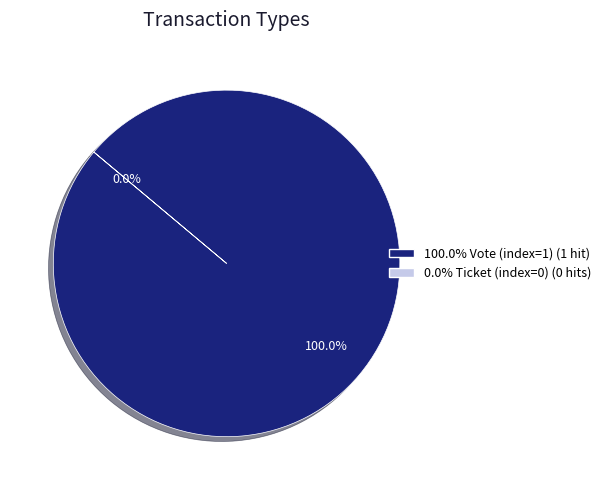

Count the number of slices in the pie.

2